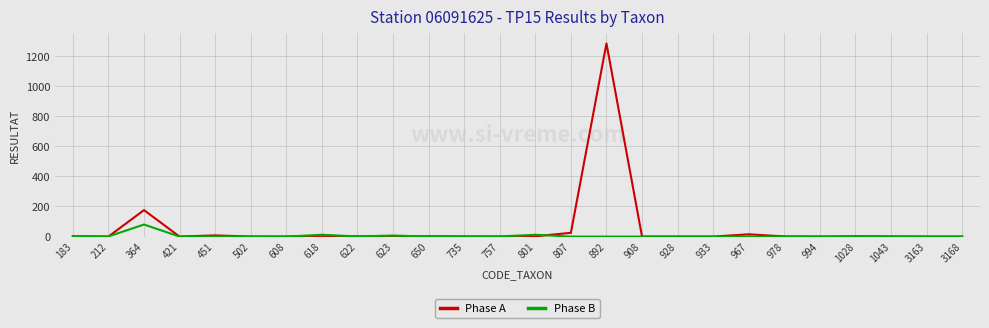

What is the maximum value for Phase B?

80